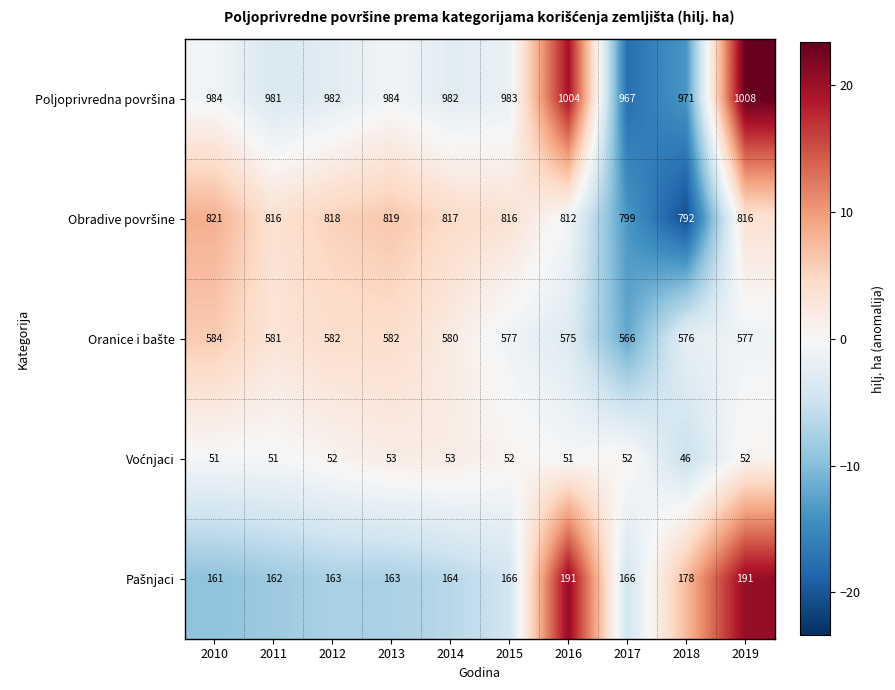

What is the greatest value displayed?

1008